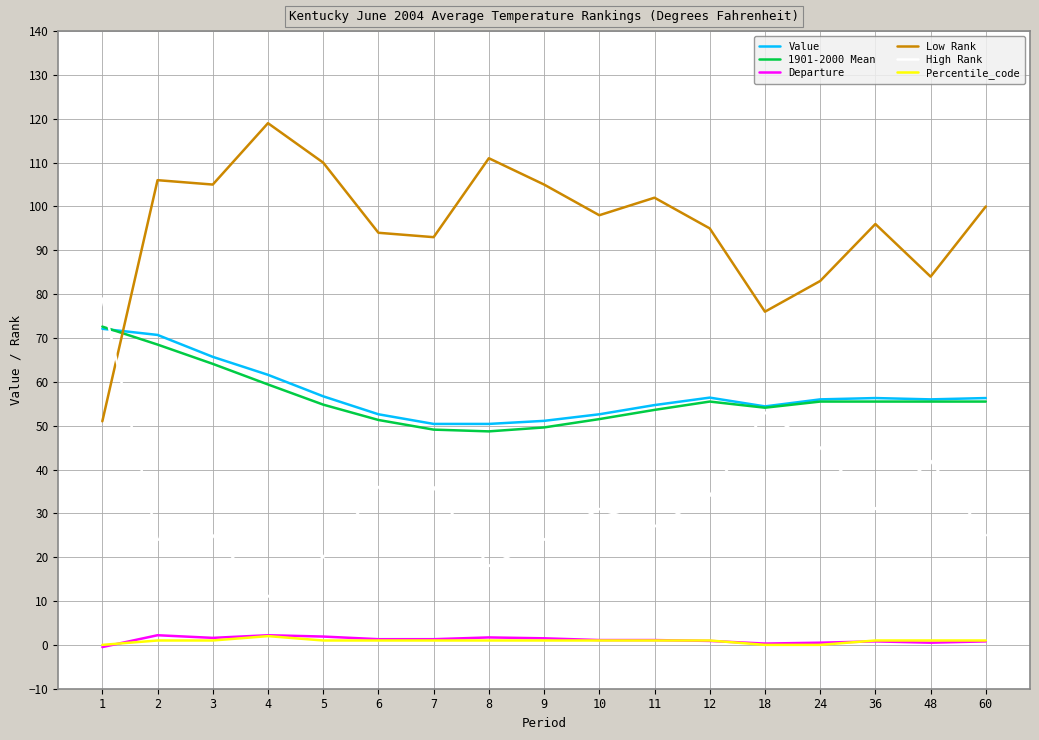

Which category has the highest value across all series?

4